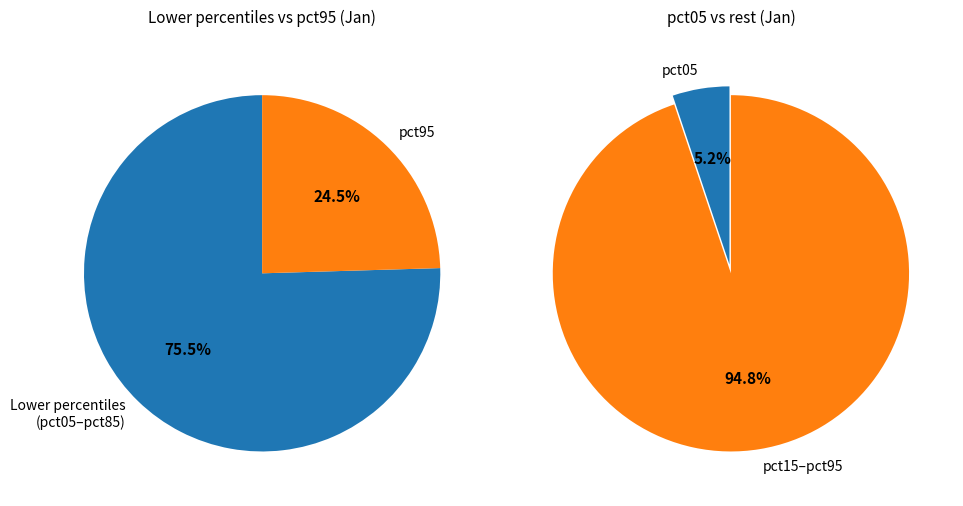

Does pct55 represent more than half of the total?

No